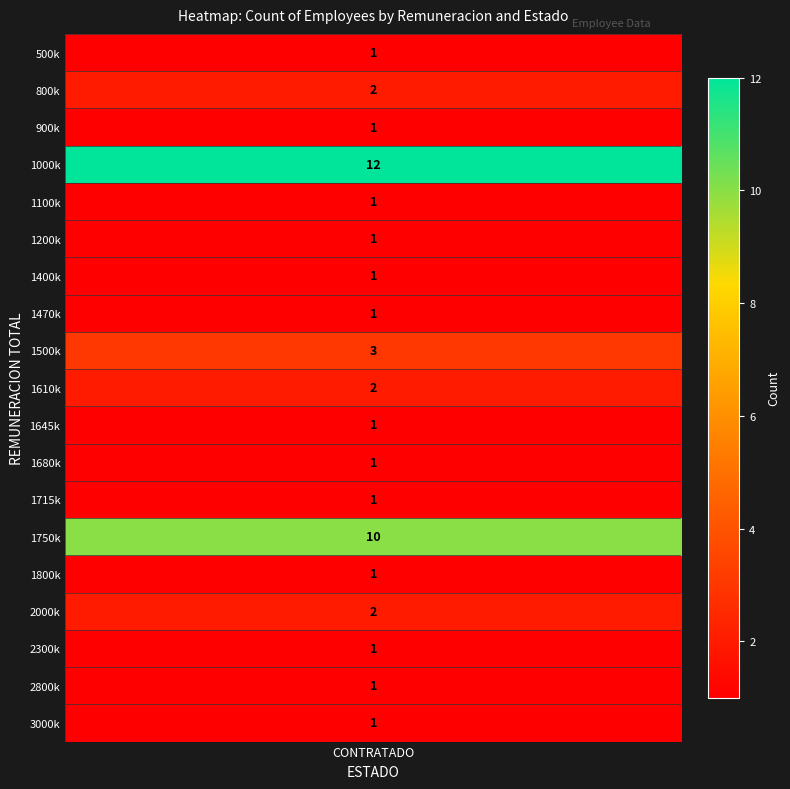

List the labels in order of value, smallest first.

500000, 900000, 1100000, 1200000, 1400000, 1470000, 1645000, 1680000, 1715000, 1800000, 2300000, 2800000, 3000000, 800000, 1610000, 2000000, 1500000, 1750000, 1000000